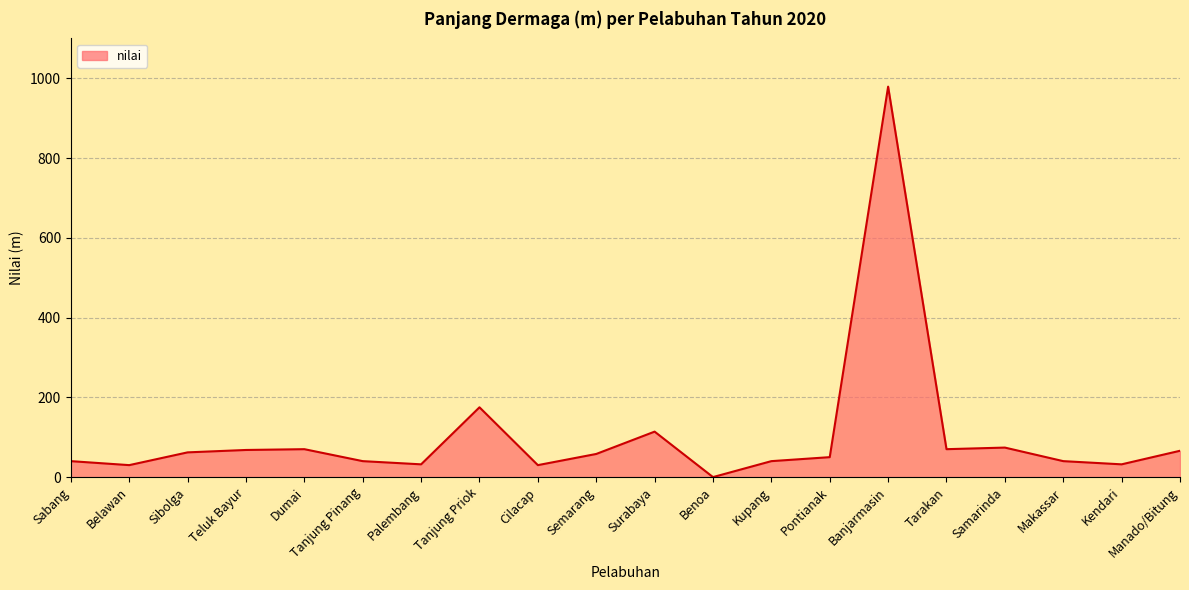

Which category has the highest value across all series?

Banjarmasin